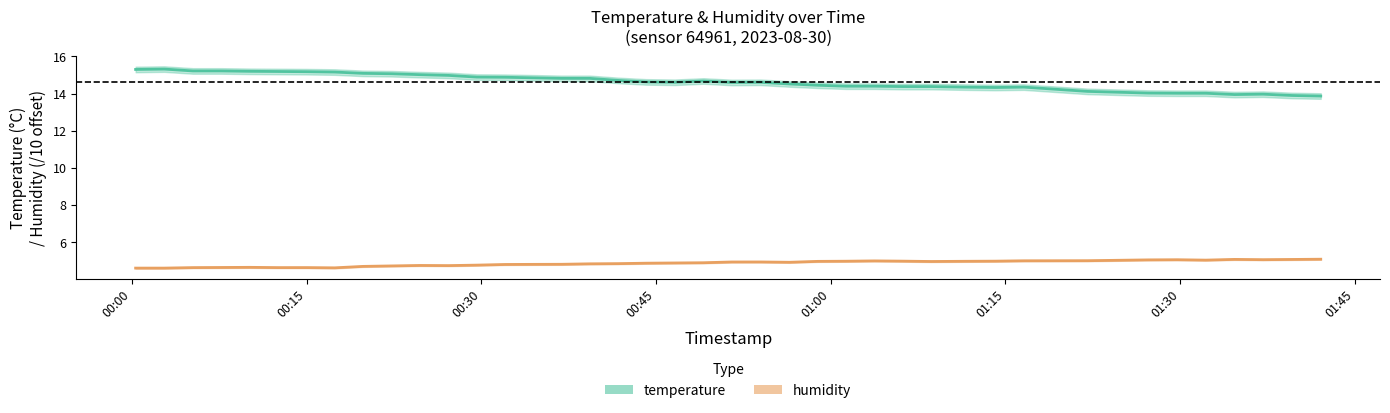

What is the sum of the temperature values at 2023-08-30T01:34:40 and 2023-08-30T00:34:29?

28.8